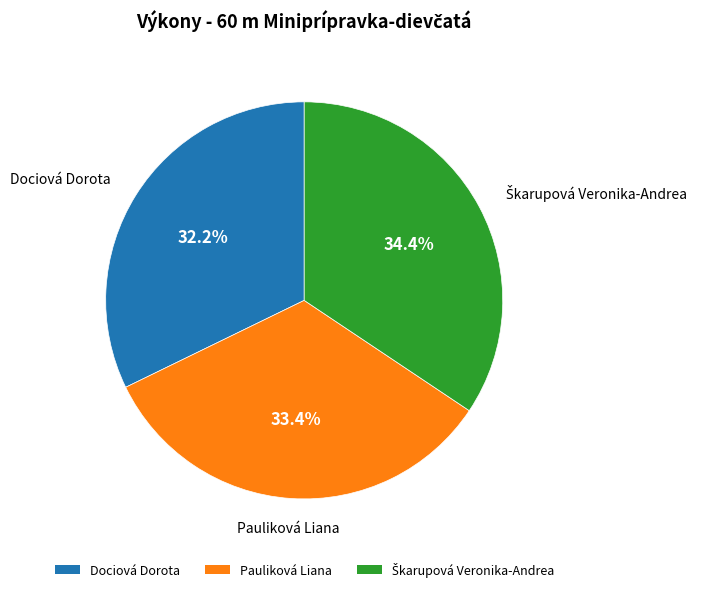

How many slices are in this pie chart?

3